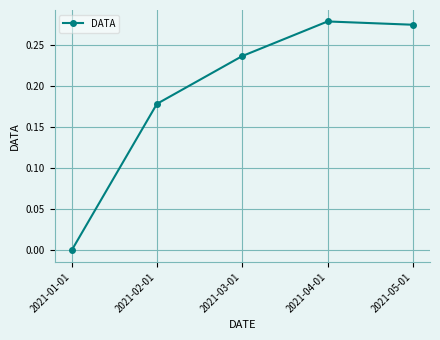

True or false: there are more than 2 points higher than both neighbors.

False